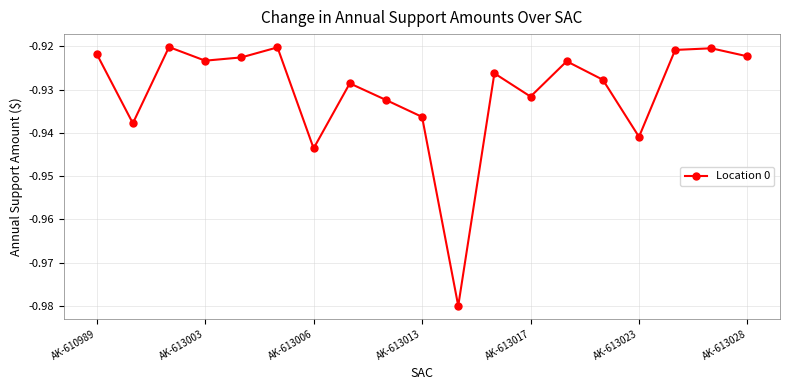

True or false: the data has more than 2 interior local peaks.

True